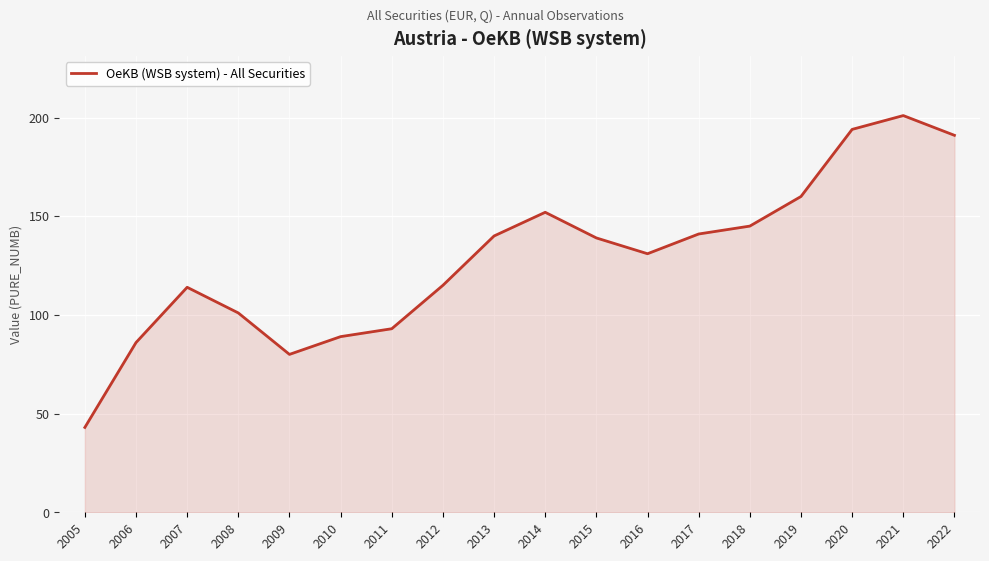

What is the difference between the values at 2012 and 2009?

35